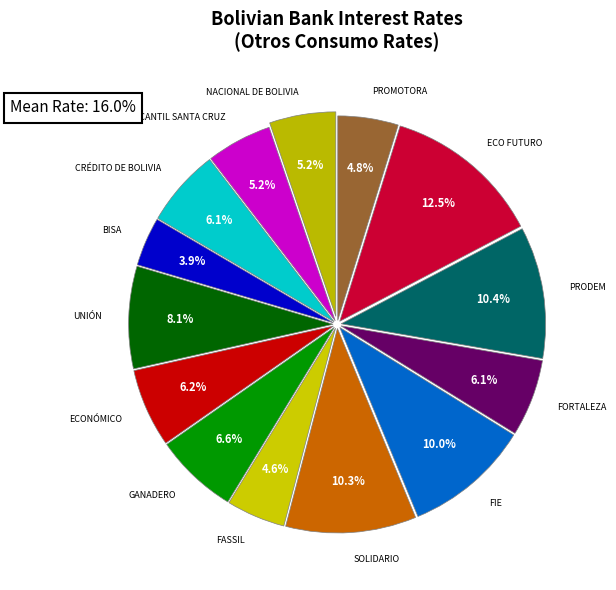

What percentage is NOT represented by CRÉDITO DE BOLIVIA?

93.9%